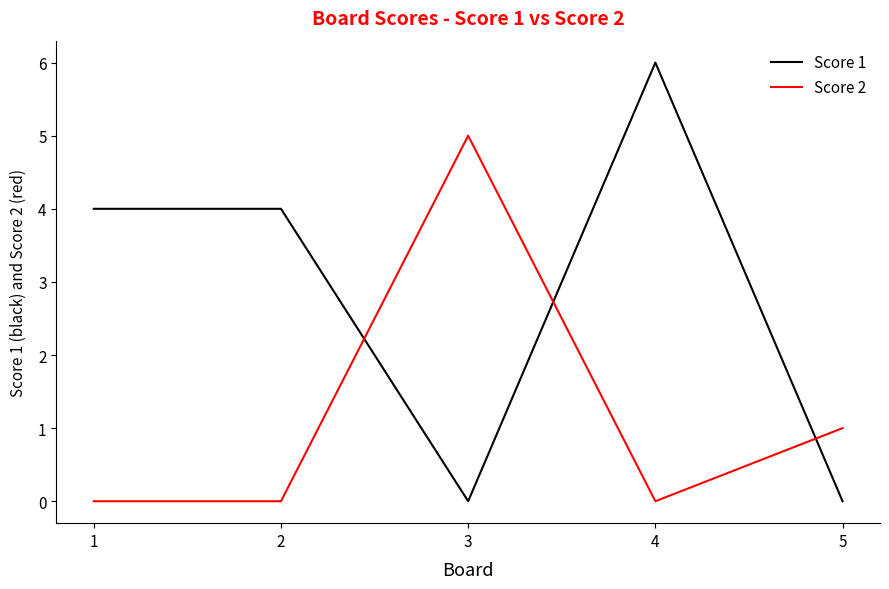

Where do Score 1 and Score 2 first cross each other?

2 and 3